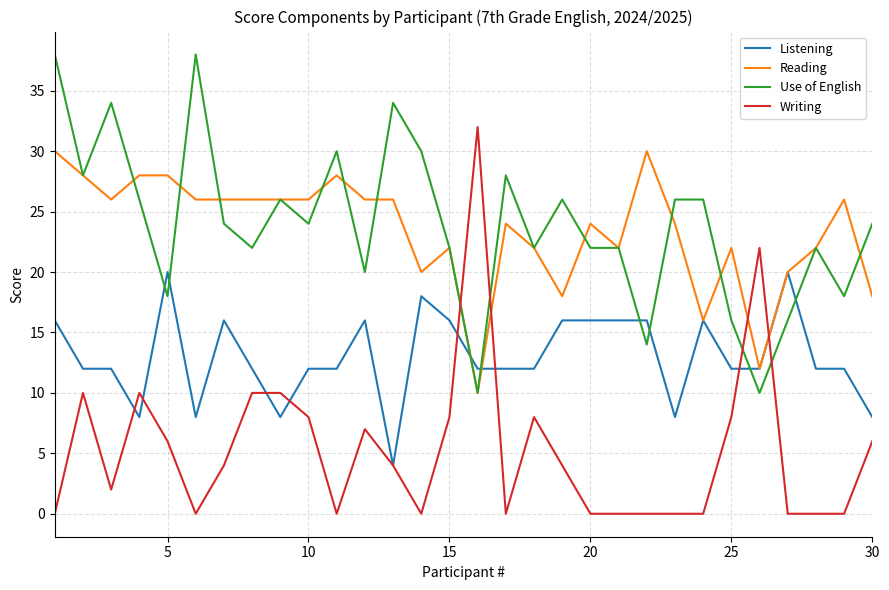

List the series in order of their peak value, lowest first.

Listening, Reading, Writing, Use of English